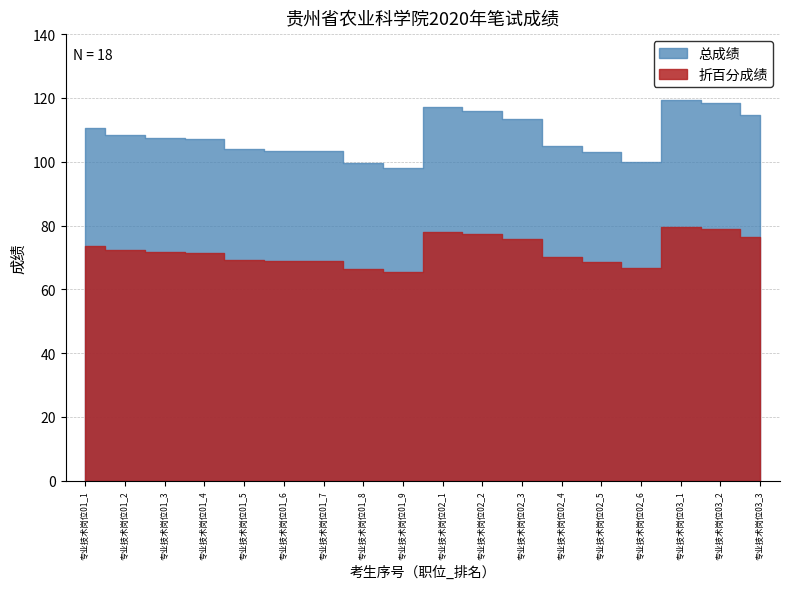

At which label is 总成绩 closest to 108?

专业技术岗位01_2